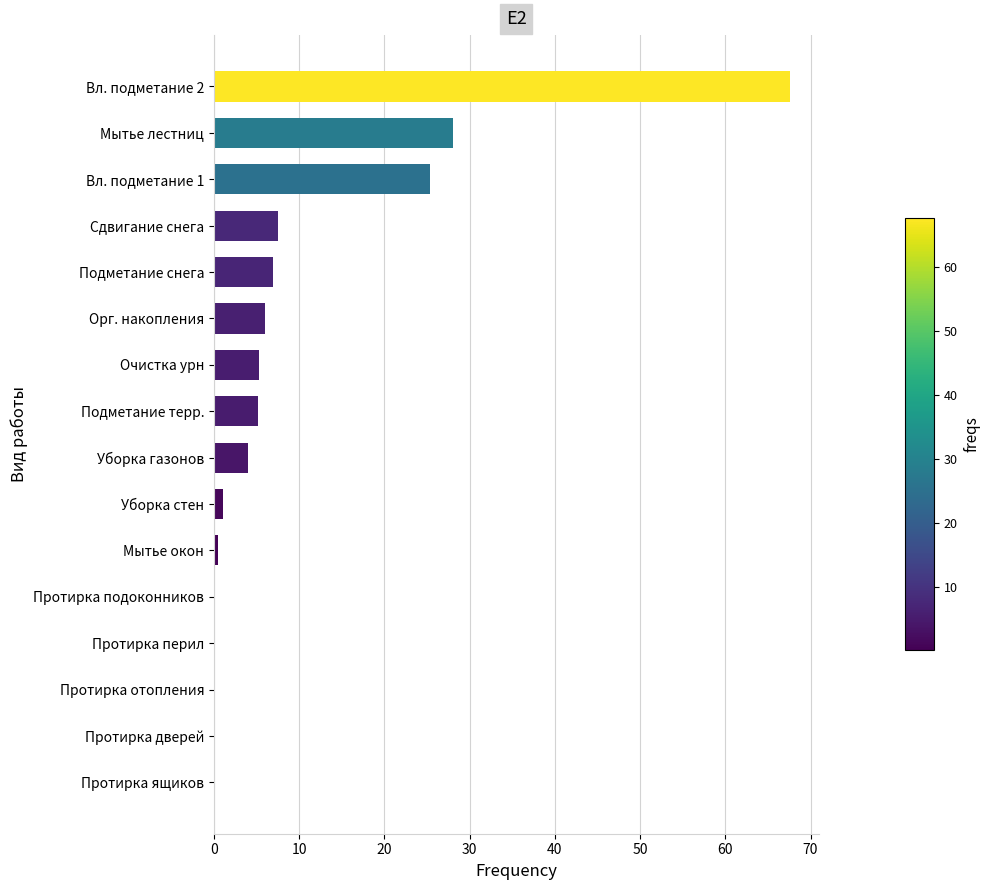

At which label is the value closest to 33?

Мытье лестниц